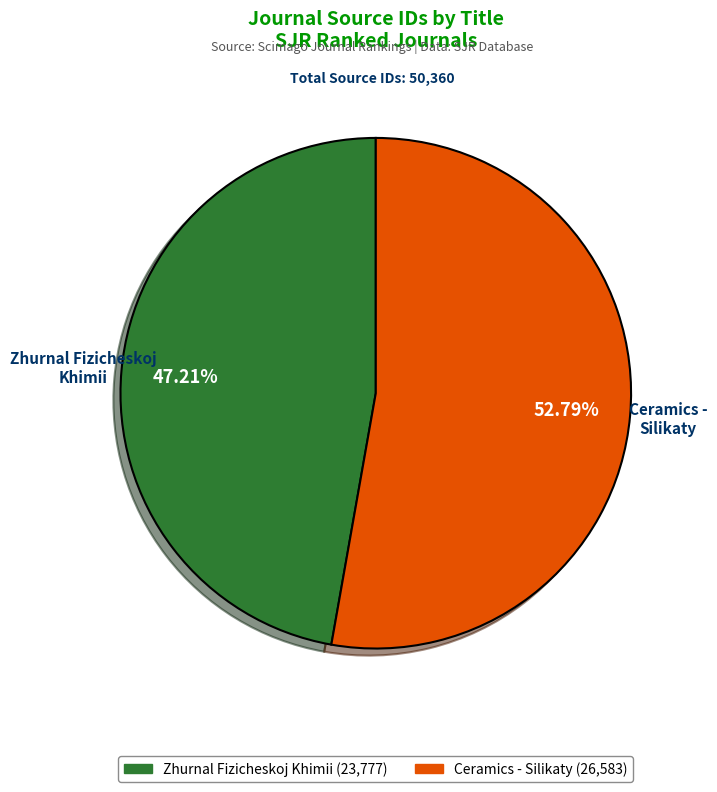

Does any single category account for the majority?

Yes